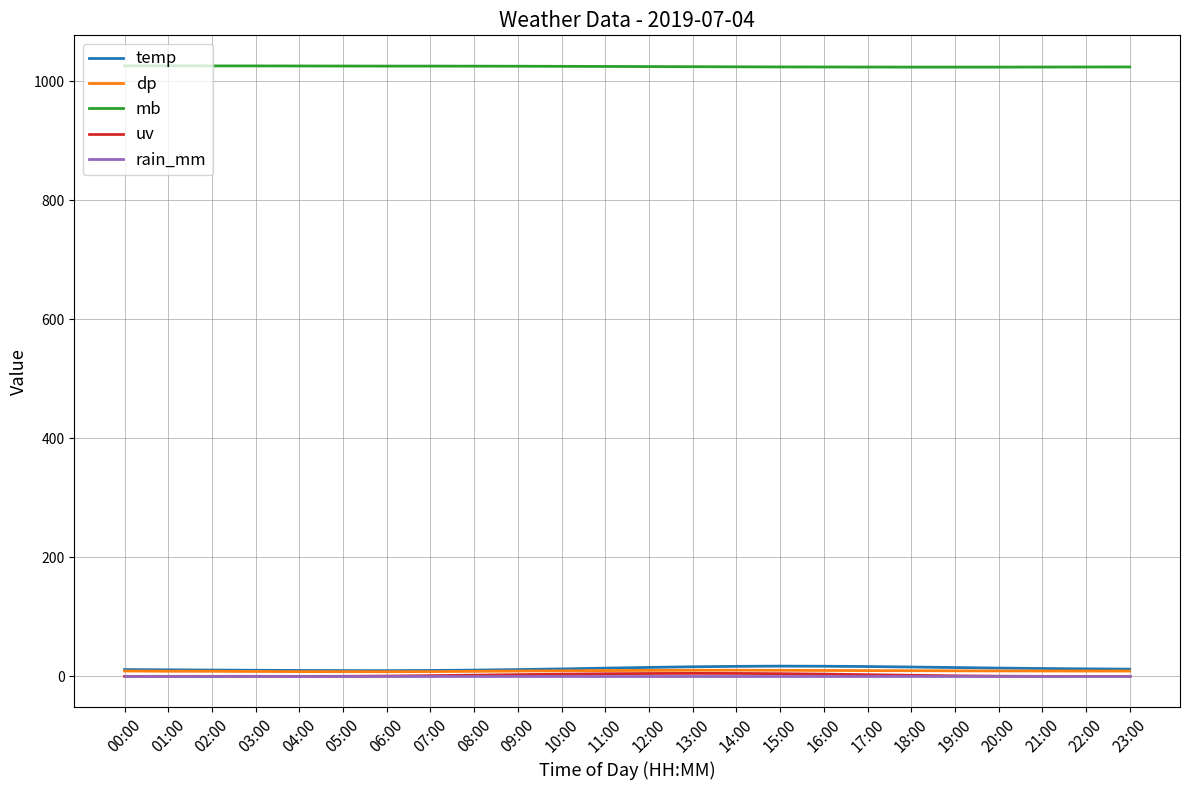

How many values in the uv series exceed 1?

12